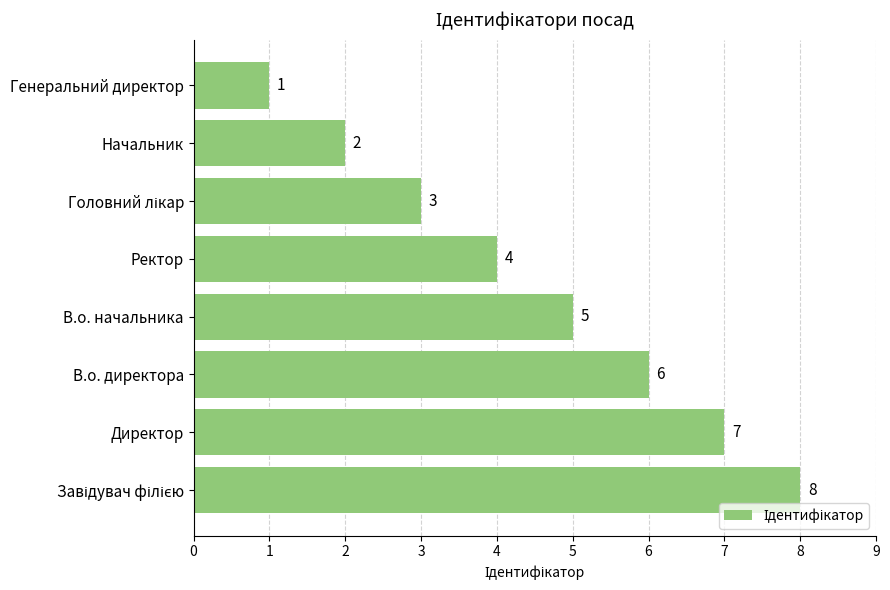

What is the sum of all values?

36